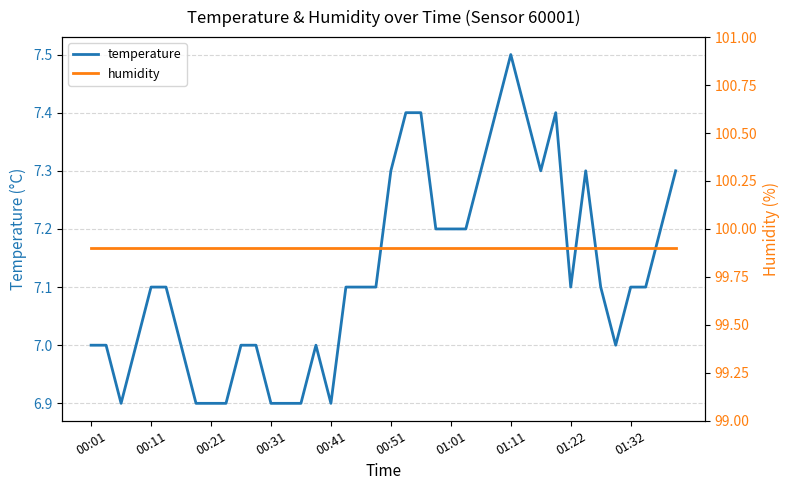

How many lines are shown in the chart?

2